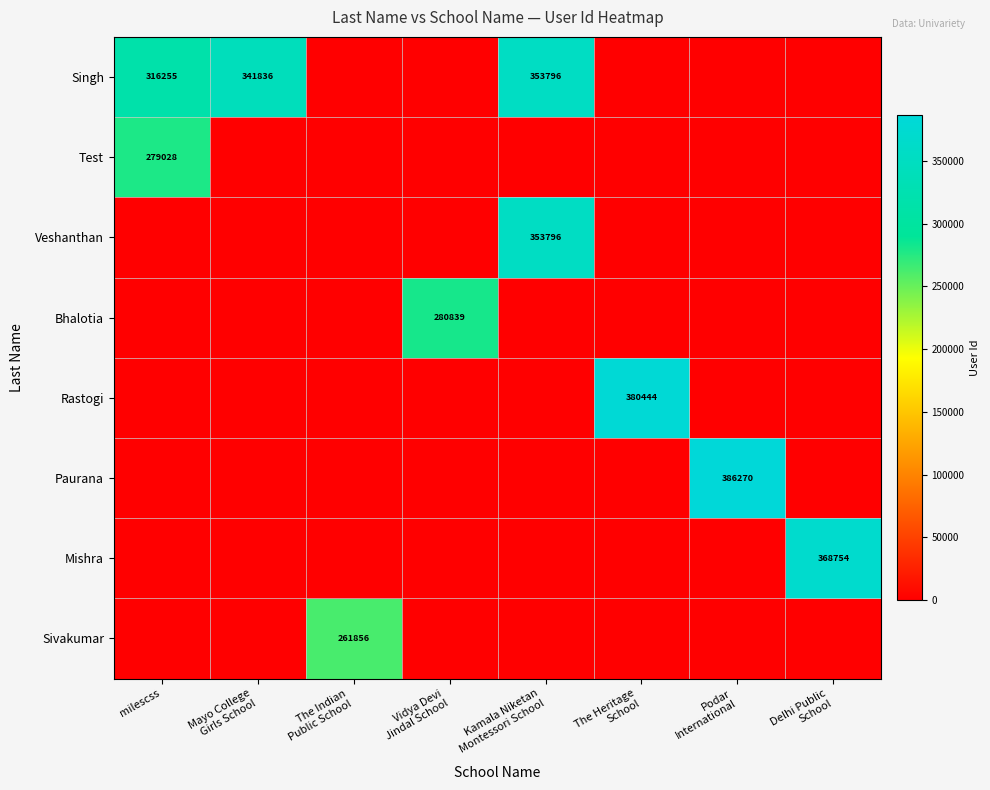

How many data points does each series have?

8